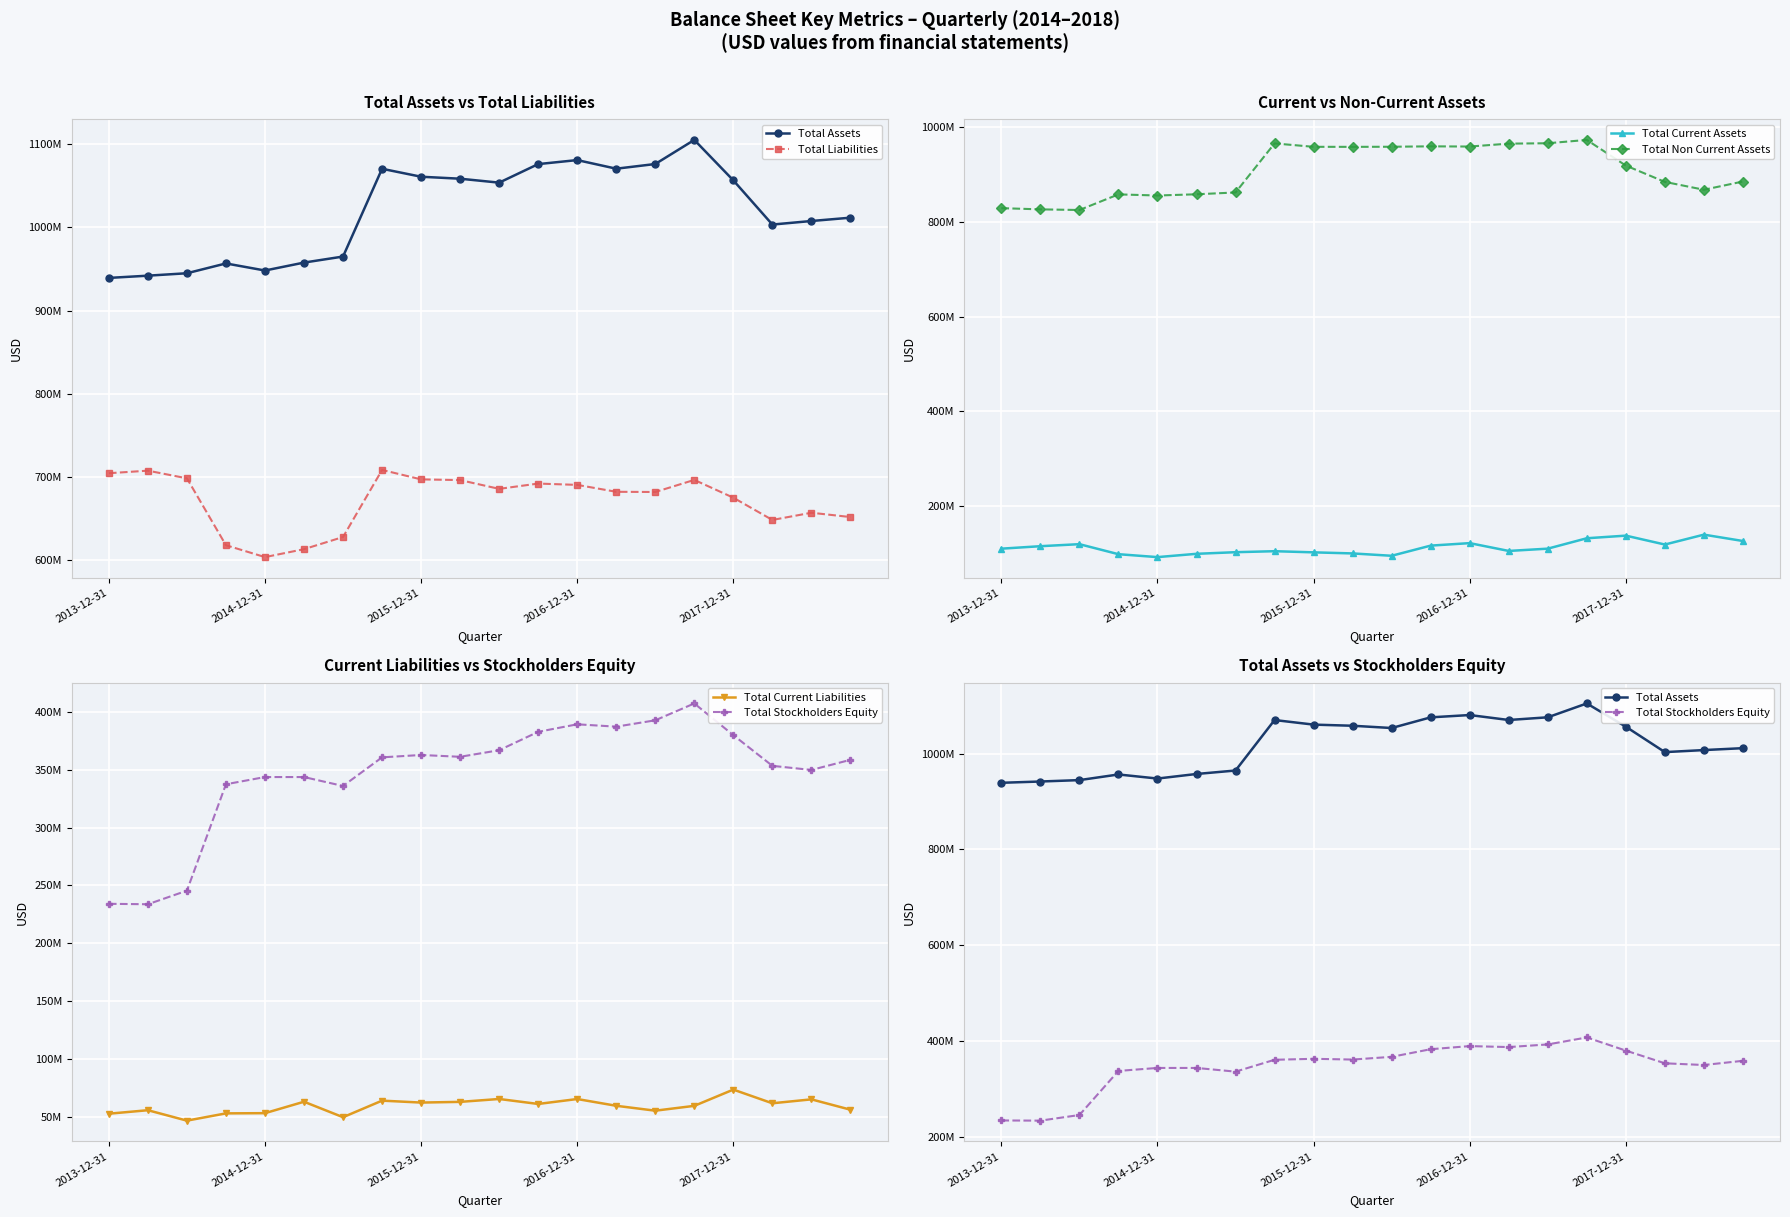

Reading left to right, list all the values displayed in this chart.

Total Assets: 939203000	941897000	944810000	956591000	948085000	957618000	964863000	1070262000	1060711000	1058336000	1053606000	1075882000	1080705000	1070363000	1075986000	1104923000	1056358000	1003287000	1007545000	1011530000
Total Liabilities: 704672000	707737000	698526000	618199000	603923000	613447000	628058000	708605000	697271000	696413000	685877000	692241000	690654000	682353000	682123000	696636000	675278000	648544000	657204000	652037000
Total Current Assets: 110939000	116153000	120435000	99309000	93166000	100115000	103530000	105622000	103207000	100924000	95975000	117384000	122627000	106165000	110982000	132897000	138404000	119673000	140492000	127110000
Total Non Current Assets: 828264000	825744000	824375000	857282000	854919000	857503000	861333000	964640000	957504000	957412000	957631000	958498000	958078000	964198000	965004000	972026000	917954000	883614000	867053000	884420000
Total Current Liabilities: 52453000	55472000	46455000	52740000	52923000	62811000	49430000	63759000	62084000	62692000	65191000	60883000	65151000	59303000	55066000	59247000	73305000	61476000	64872000	55919000
Total Stockholders Equity: 234039000	233668000	245418000	337481000	343719000	343716000	335987000	360763000	362800000	361234000	366917000	382832000	389346000	387307000	392807000	407392000	379959000	353412000	349844000	358600000